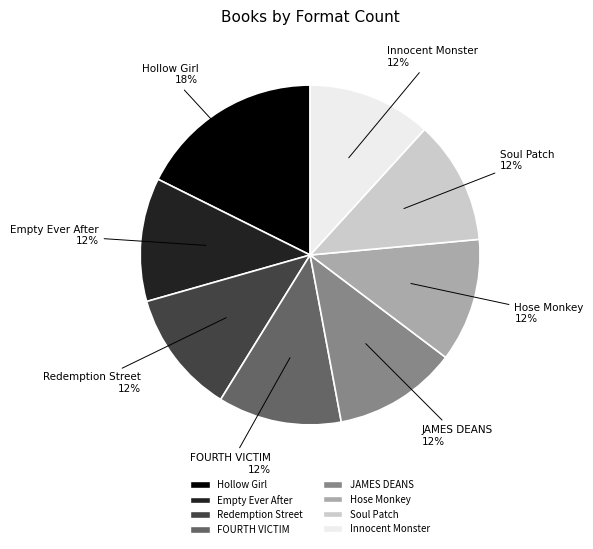

What is the ratio of the value at Hose Monkey to the value at Hollow Girl?

0.7